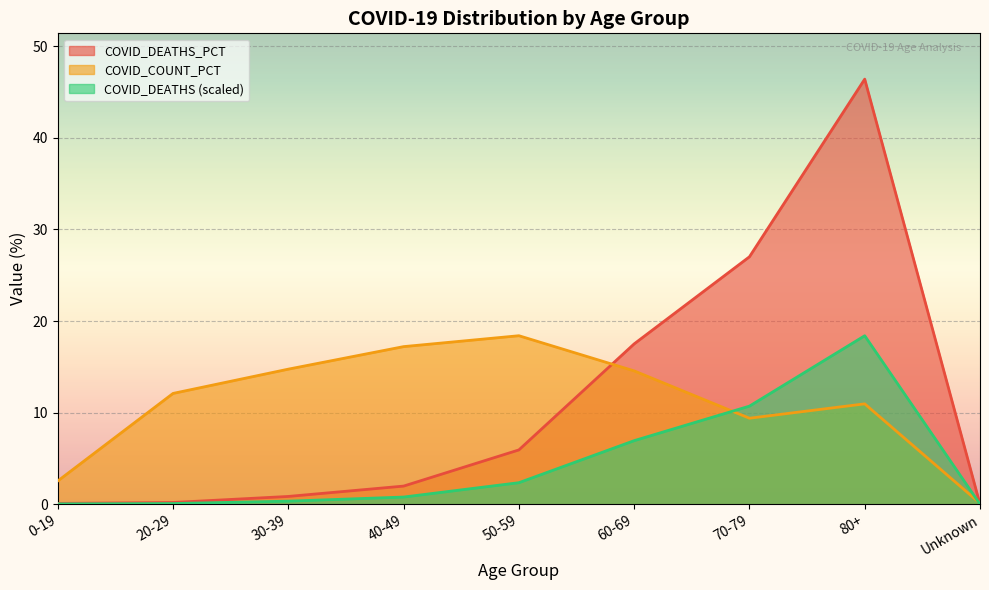

What is the label of the 9th point from the left?

Unknown